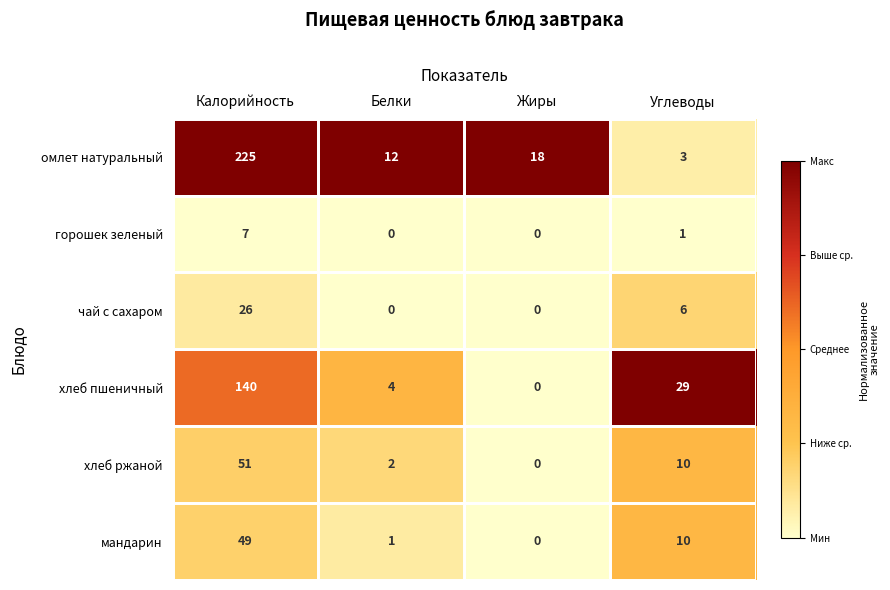

Read the чай с сахаром value at Углеводы, to the nearest 5.

5